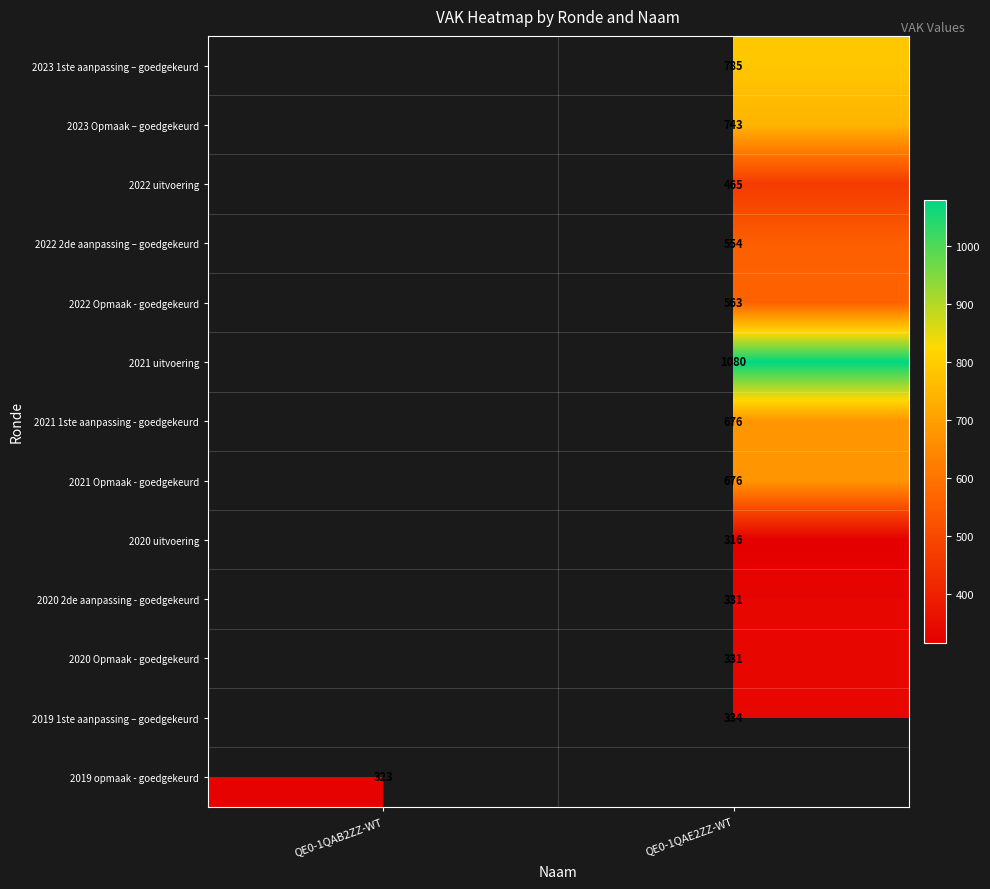

The value of 2020 uitvoering at QE0-1QAE2ZZ-WT is 316. True or false?

True